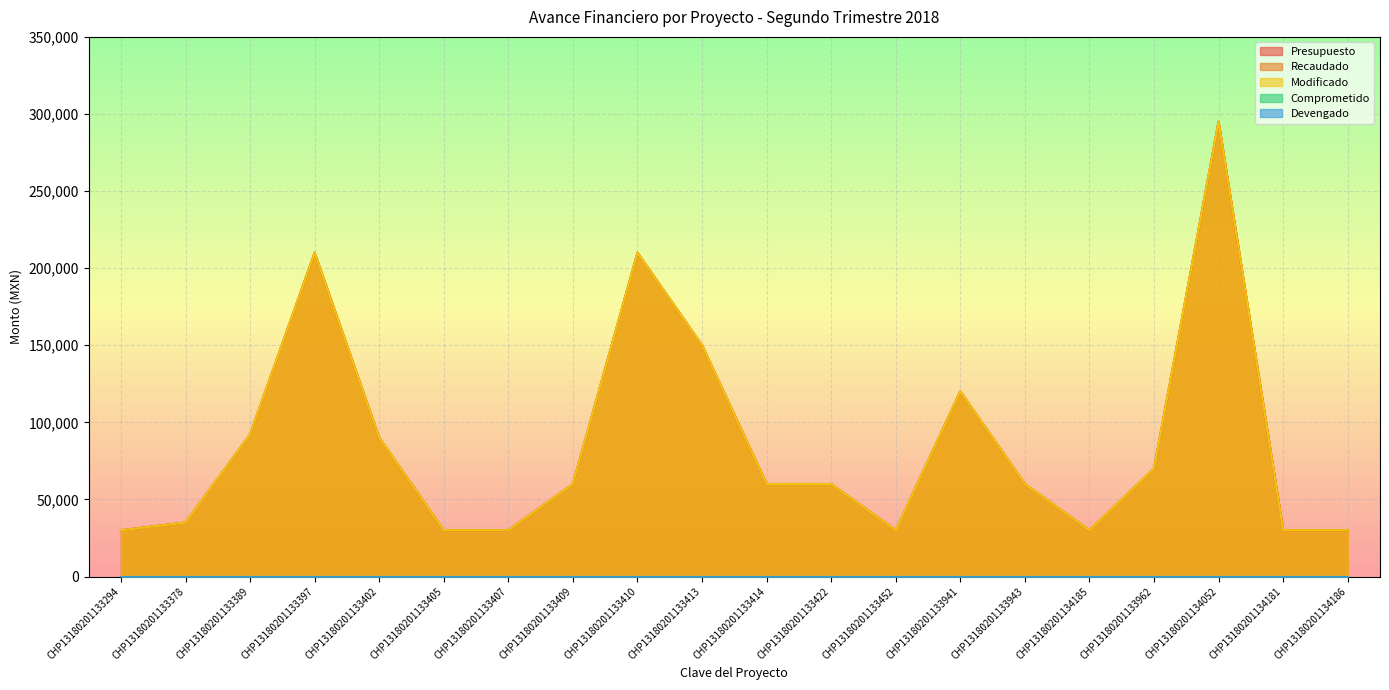

True or false: Modificado has more than 0 points higher than both neighbors.

True